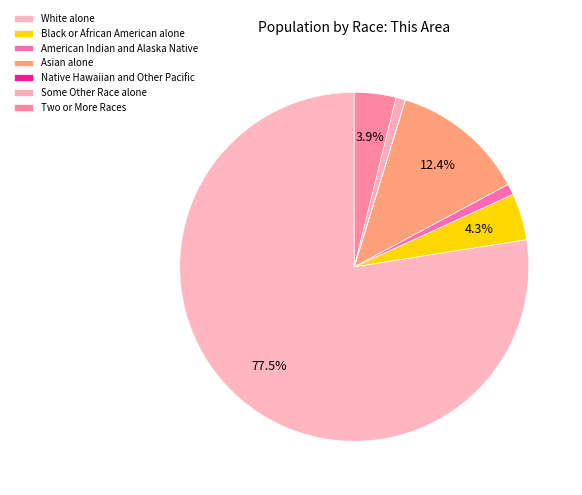

To the nearest percent, what is the combined percentage of Two or More Races and American Indian and Alaska Native?

5%